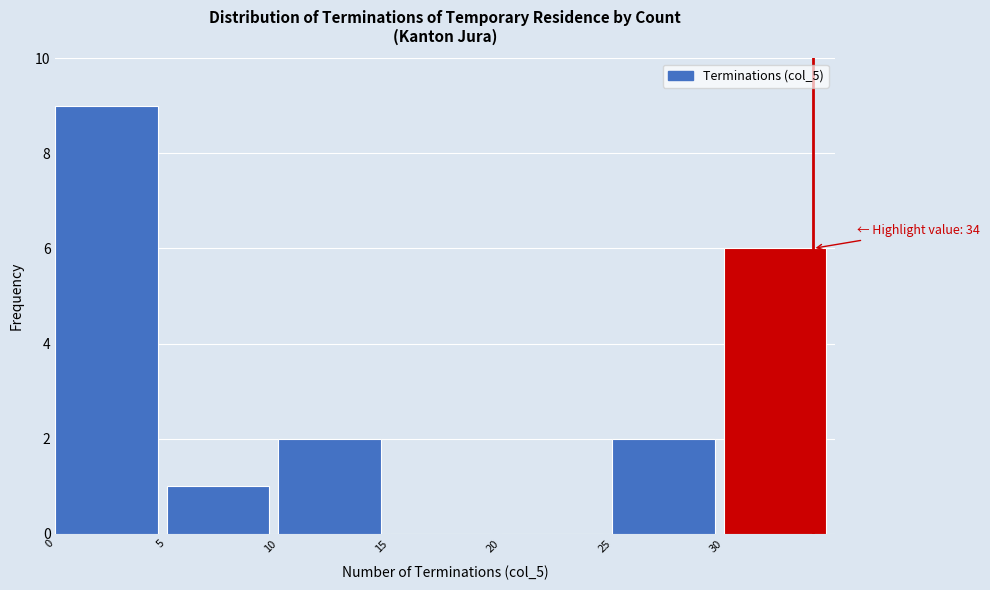

Which range on the x-axis has the tallest bar?

0 to 5